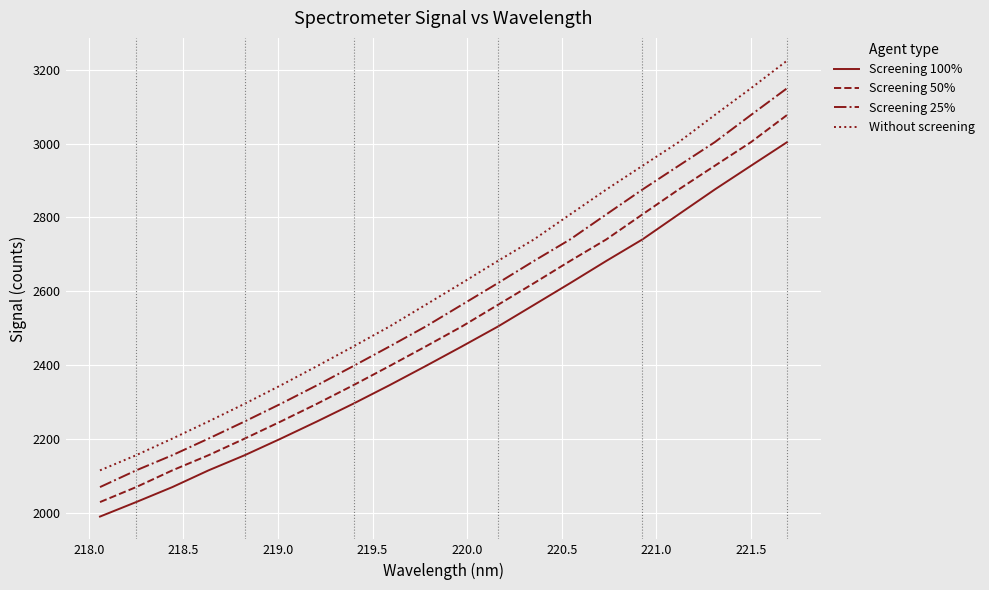

What is the difference between the maximum and minimum values in the Screening 25% series?

1080.9